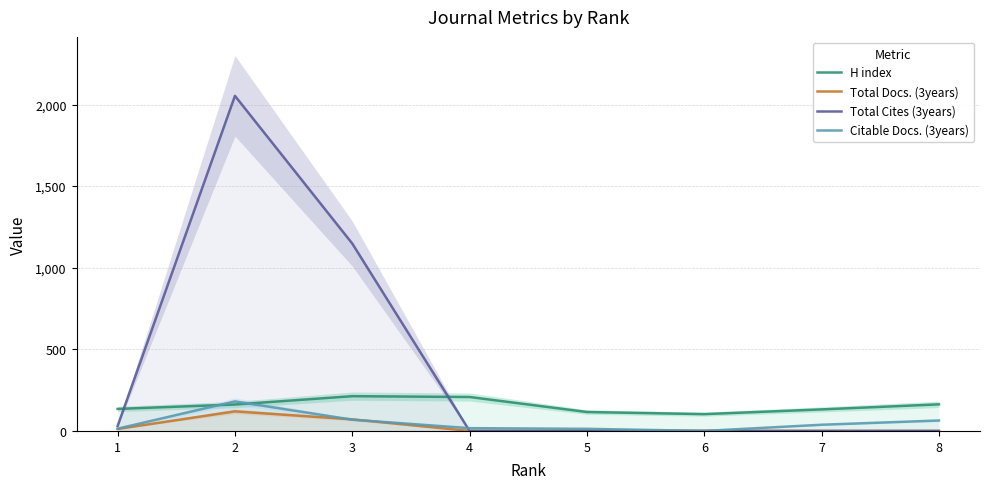

What are all the series names shown in the legend?

H index, Total Docs. (3years), Total Cites (3years), Citable Docs. (3years)